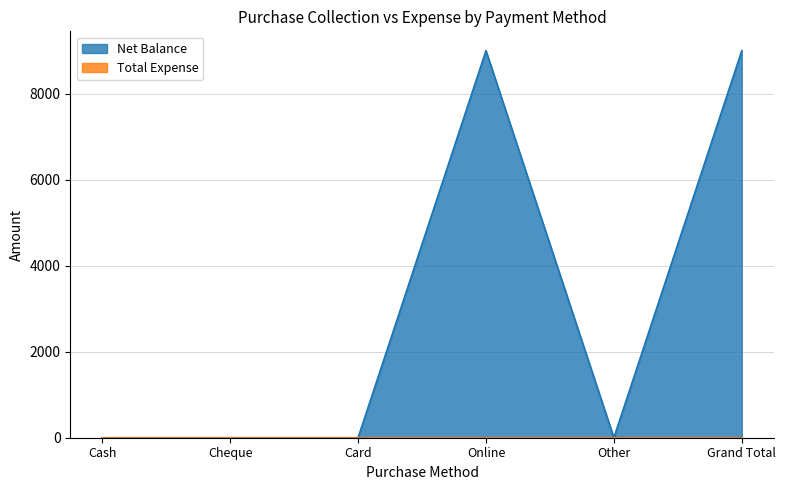

Reading left to right, transcribe all the data shown in this chart.

Cash=0	Cheque=0	Card=0	Online=9000	Other=0	Grand Total=9000